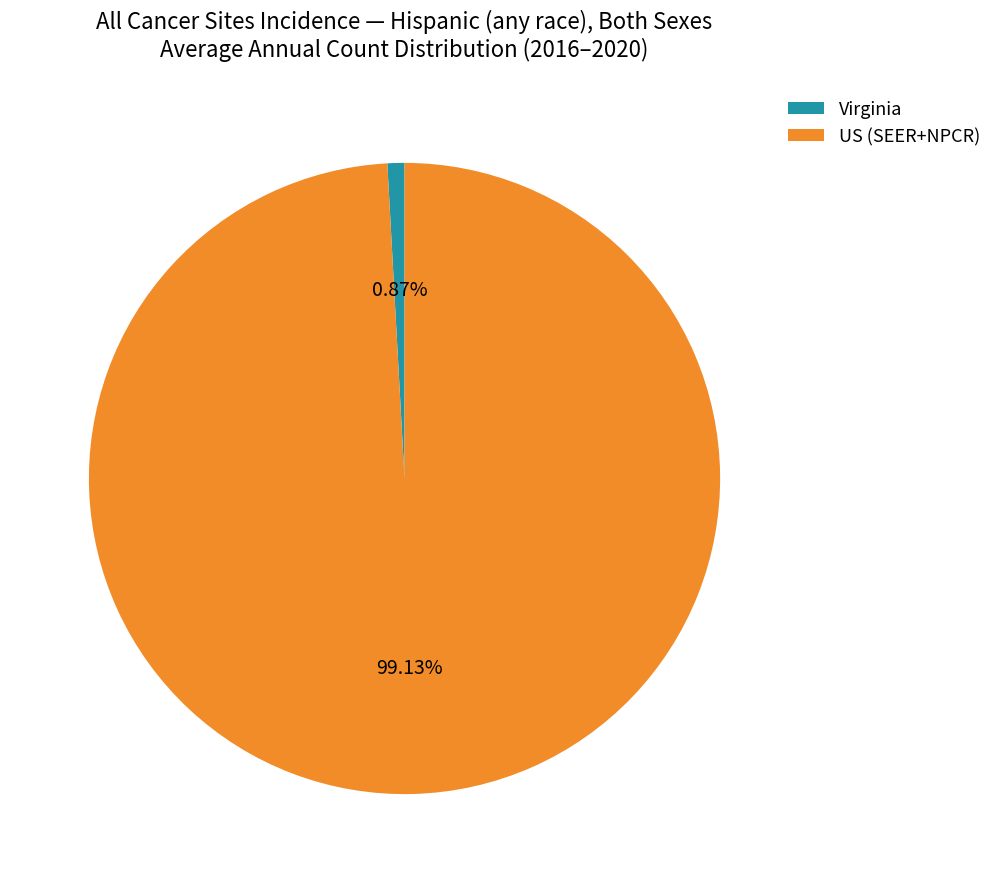

Which slice represents more than half of the pie?

US (SEER+NPCR)